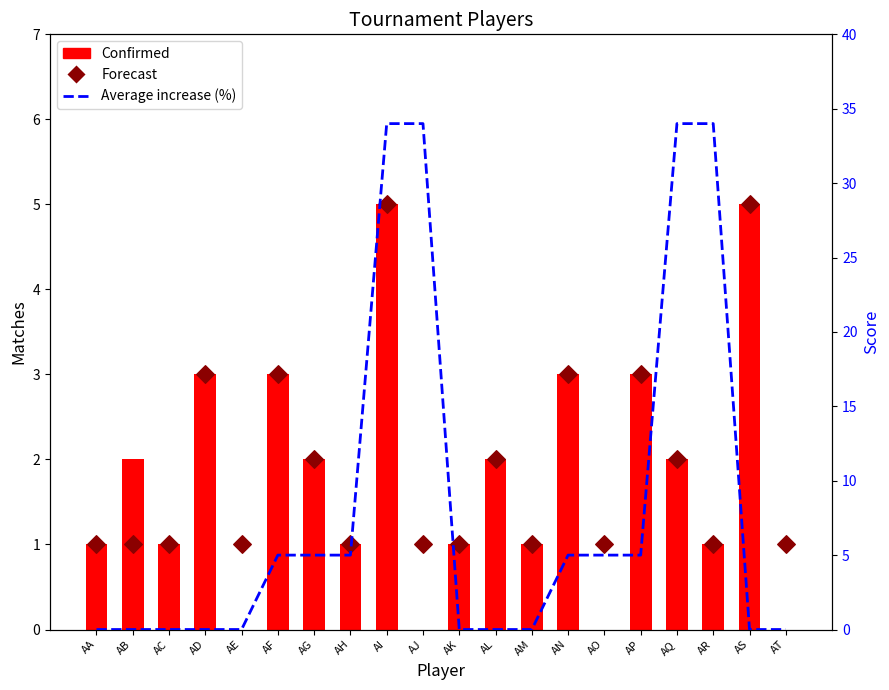

Which series contains the lowest Y value?

Confirmed